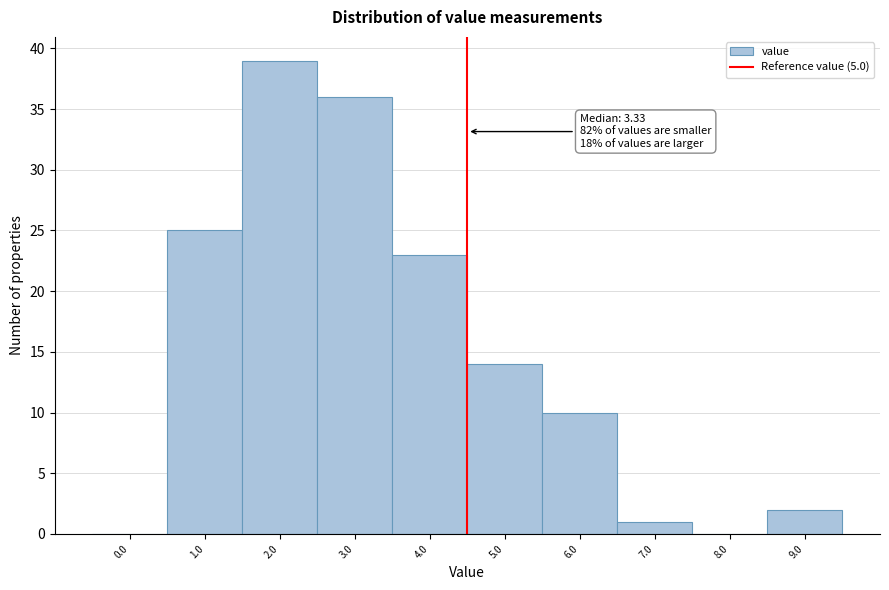

Reading left to right, transcribe all the data shown in this chart.

0.0=0	1.0=25	2.0=39	3.0=36	4.0=23	5.0=14	6.0=10	7.0=1	8.0=0	9.0=2